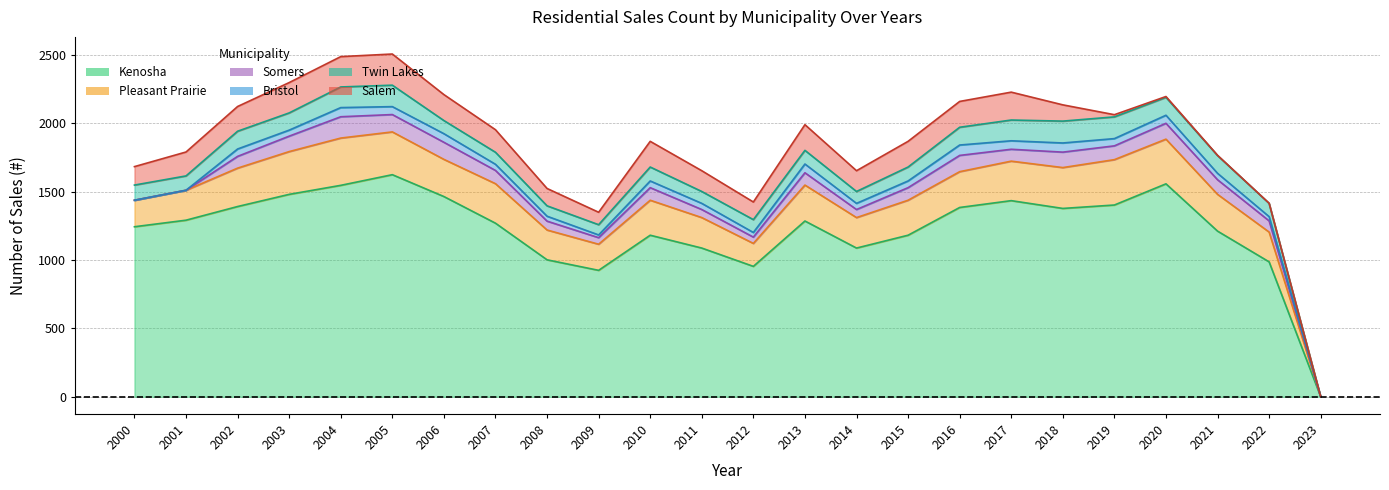

Reading left to right, what are all the values shown in this chart?

Kenosha: 2000=1244	2001=1292	2002=1392	2003=1481	2004=1547	2005=1625	2006=1465	2007=1270	2008=1002	2009=925	2010=1182	2011=1088	2012=954	2013=1286	2014=1088	2015=1182	2016=1385	2017=1435	2018=1378	2019=1403	2020=1558	2021=1212	2022=987	2023=0
Pleasant Prairie: 2000=194	2001=219	2002=281	2003=313	2004=346	2005=313	2006=272	2007=289	2008=218	2009=191	2010=256	2011=223	2012=168	2013=263	2014=223	2015=256	2016=262	2017=289	2018=299	2019=332	2020=327	2021=269	2022=218	2023=0
Somers: 2000=0	2001=0	2002=86	2003=113	2004=156	2005=127	2006=125	2007=97	2008=65	2009=48	2010=92	2011=59	2012=46	2013=90	2014=59	2015=92	2016=119	2017=87	2018=113	2019=101	2020=116	2021=107	2022=82	2023=0
Bristol: 2000=0	2001=0	2002=54	2003=44	2004=67	2005=58	2006=63	2007=45	2008=36	2009=20	2010=49	2011=45	2012=34	2013=64	2014=45	2015=49	2016=76	2017=62	2018=67	2019=53	2020=59	2021=47	2022=31	2023=0
Twin Lakes: 2000=111	2001=105	2002=130	2003=126	2004=151	2005=157	2006=96	2007=88	2008=76	2009=75	2010=102	2011=87	2012=94	2013=100	2014=87	2015=102	2016=130	2017=152	2018=160	2019=159	2020=131	2021=130	2022=97	2023=0
Salem: 2000=135	2001=175	2002=181	2003=222	2004=222	2005=228	2006=190	2007=165	2008=127	2009=91	2010=188	2011=152	2012=129	2013=188	2014=152	2015=188	2016=189	2017=204	2018=119	2019=16	2020=6	2021=2	2022=1	2023=0